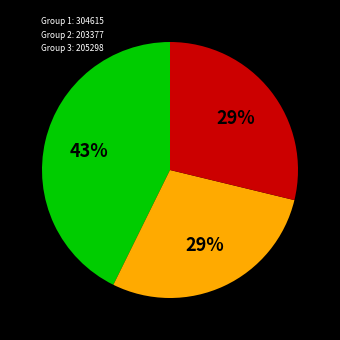

Does any single category account for the majority?

No